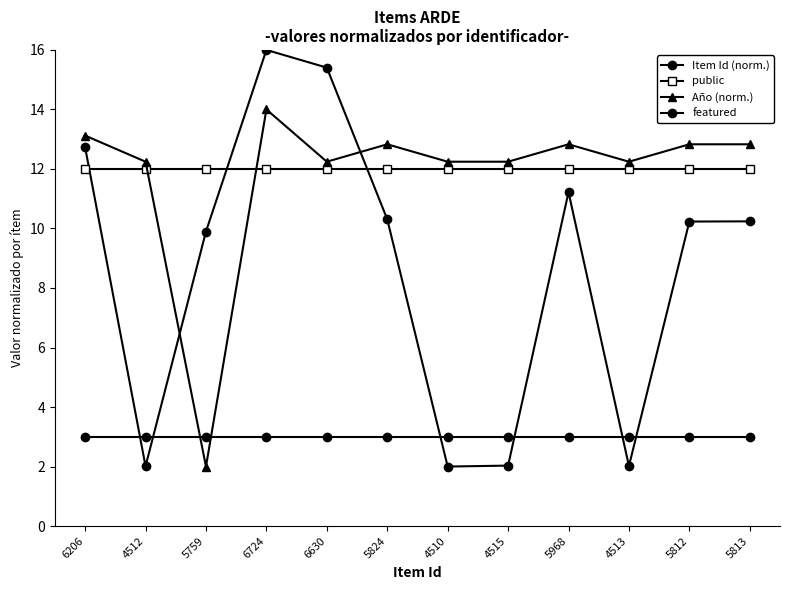

How many categories are shown in the chart?

12